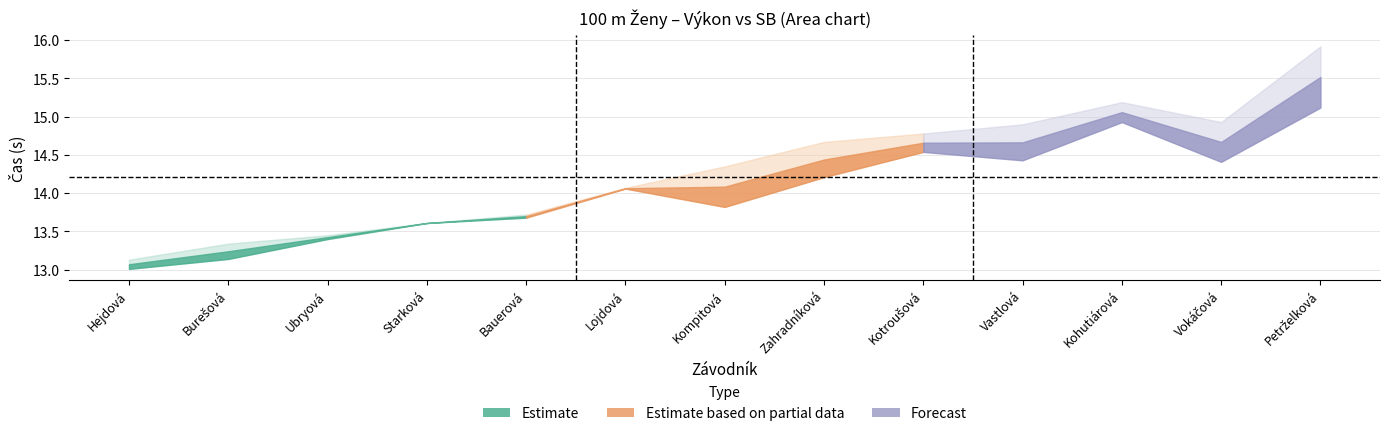

What is the difference between the maximum and minimum values in the SB series?

2.9